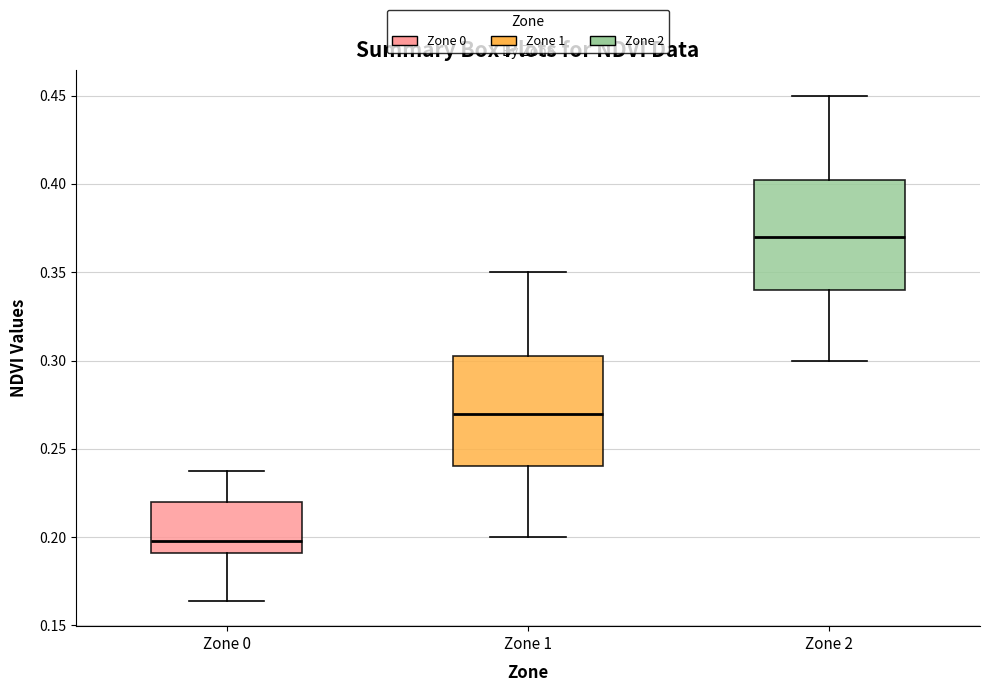

Reading left to right, read every box against the y-axis: the position of its median line, the range the box covers, and the ends of its whiskers. The values are not printed on the chart, so give them approximately, as read against the axis.

Zone 0: median 0.200, box 0.190 to 0.220, whiskers 0.165 to 0.235
Zone 1: median 0.270, box 0.240 to 0.305, whiskers 0.200 to 0.350
Zone 2: median 0.370, box 0.340 to 0.405, whiskers 0.300 to 0.450